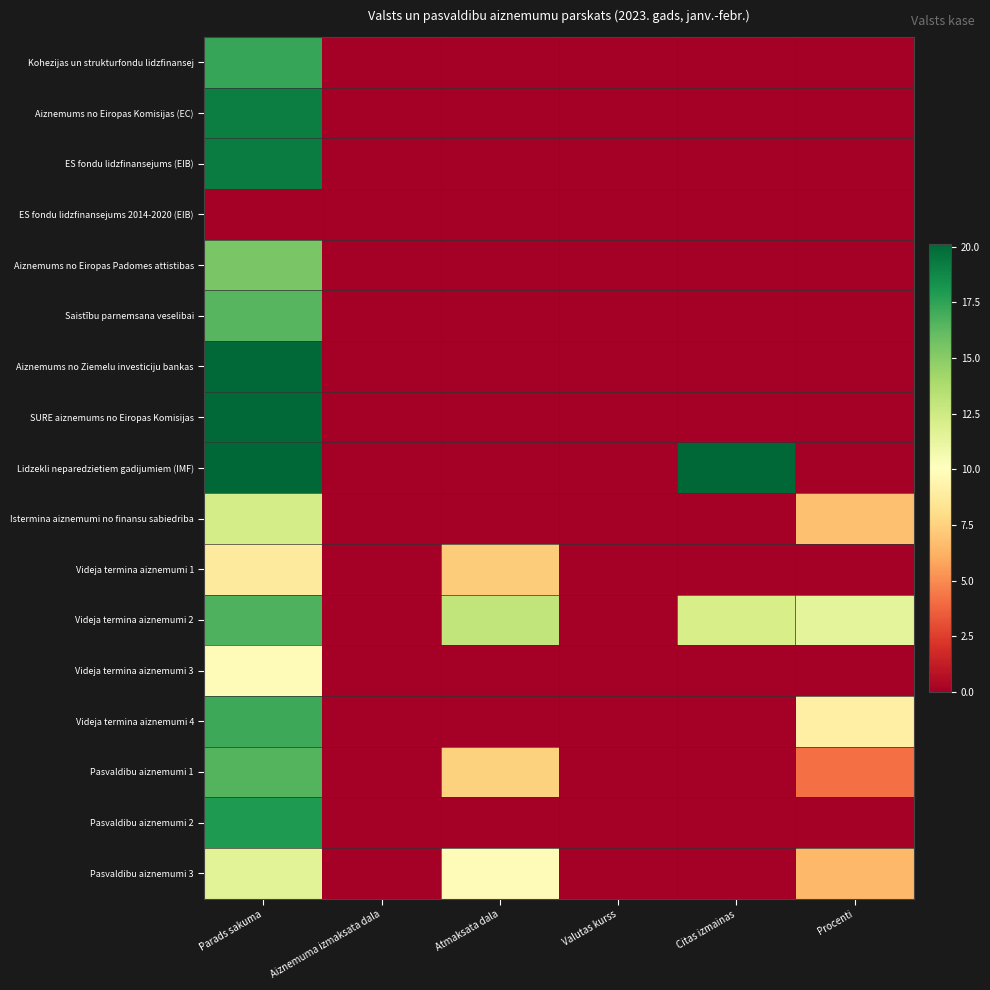

What is the greatest value displayed?

20.1